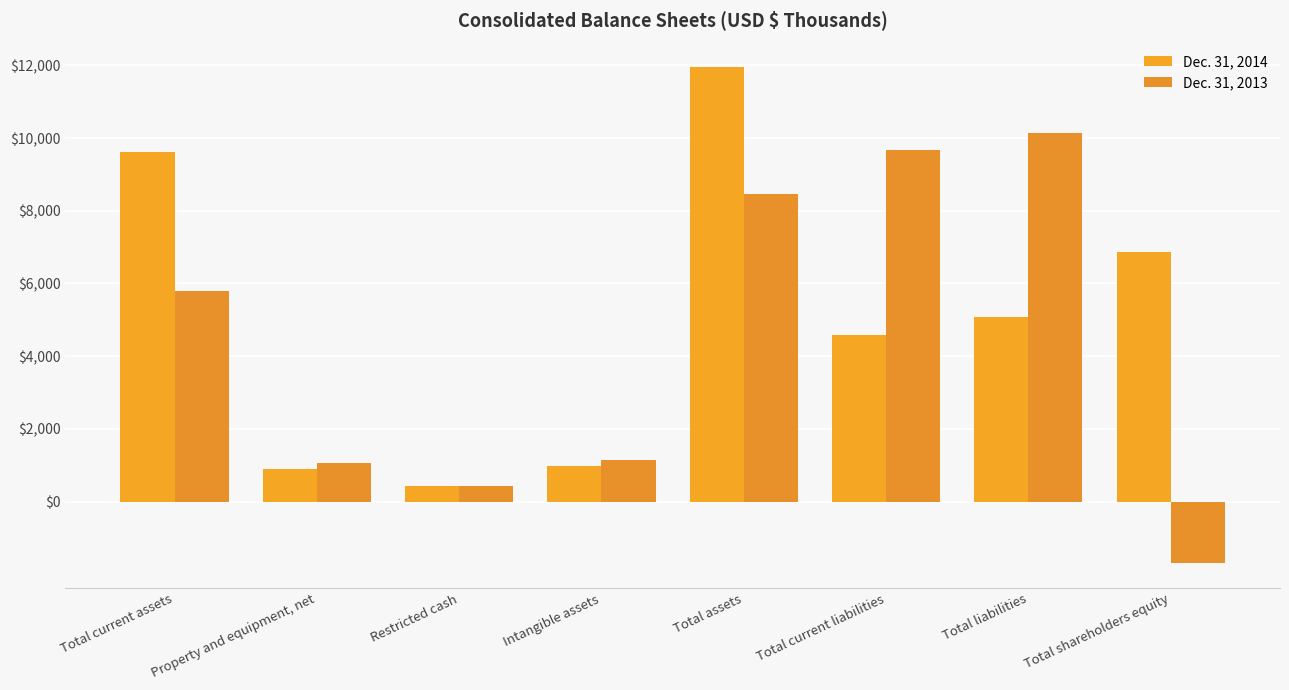

Rank the series by their average value, from highest to lowest.

Dec. 31, 2014, Dec. 31, 2013